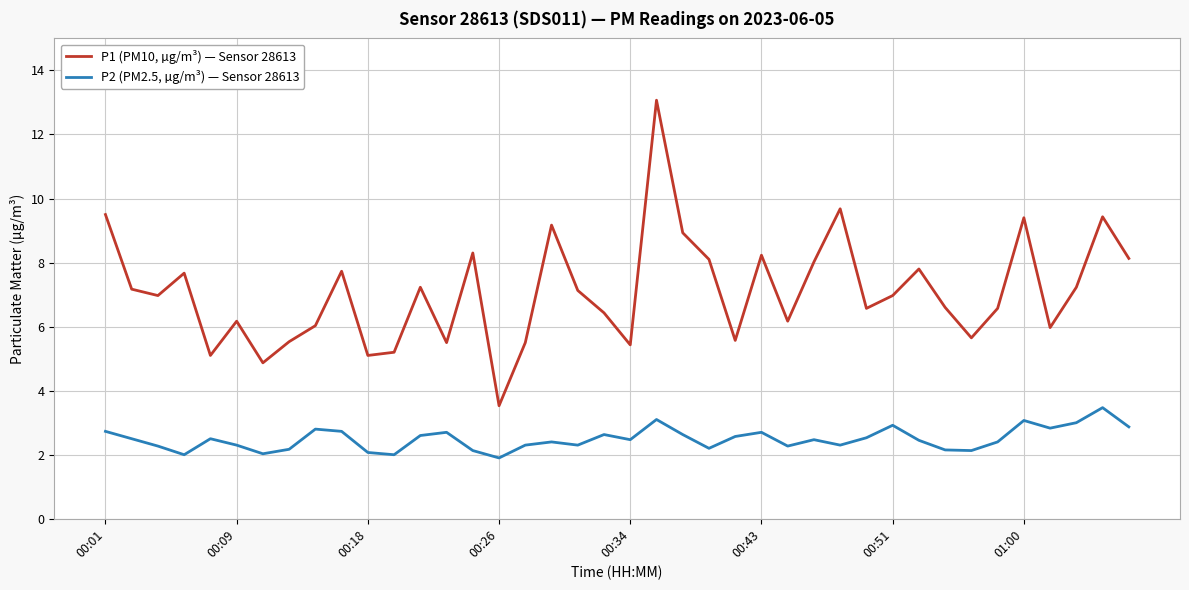

Which series has the largest range (max minus min)?

P1 (PM10, µg/m³) — Sensor 28613